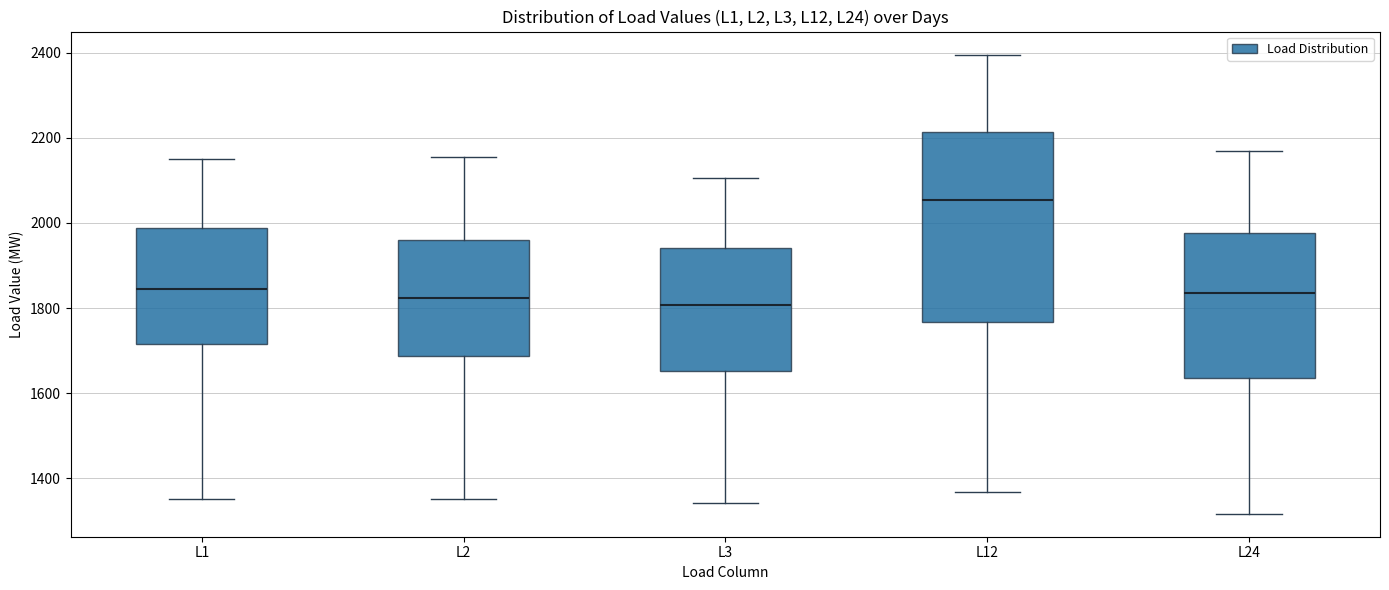

Reading left to right, transcribe this box plot: for each box, give where its median line is, the range the box spans, and where its two whiskers end, as read against the y-axis. The values are not printed on the chart, so give them approximately, as read against the axis.

L1: median 1840, box 1720 to 1980, whiskers 1360 to 2160
L2: median 1820, box 1680 to 1960, whiskers 1360 to 2160
L3: median 1800, box 1660 to 1940, whiskers 1340 to 2100
L12: median 2060, box 1760 to 2220, whiskers 1360 to 2400
L24: median 1840, box 1640 to 1980, whiskers 1320 to 2160